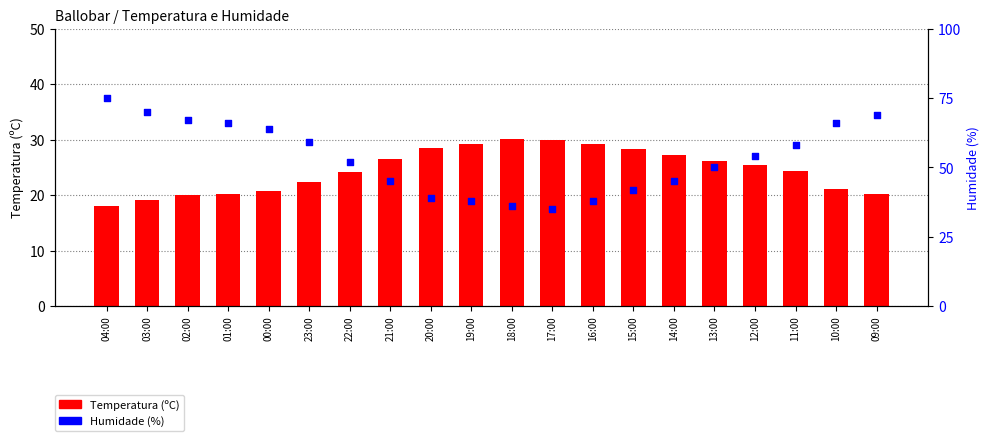

What is the total value across all series at 16:00?

67.2